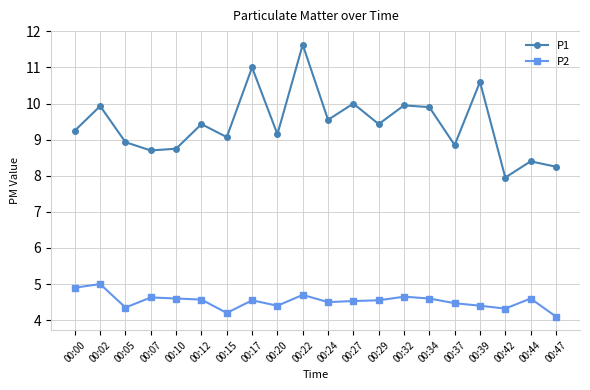

What is the highest value of the P1 series?

11.6